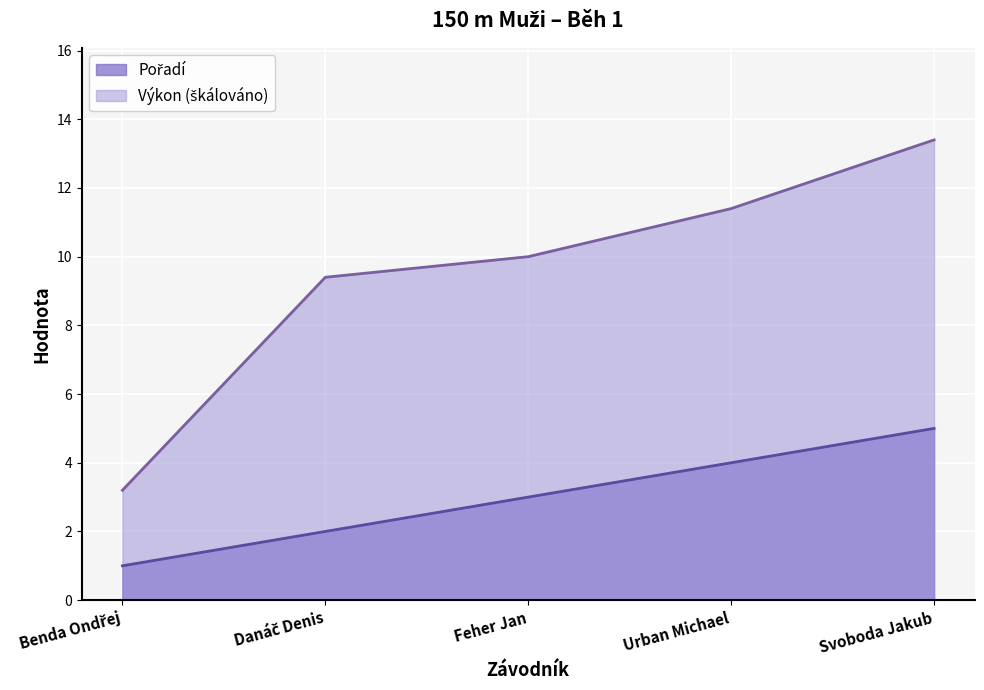

What is the difference between the highest and lowest values at Svoboda Jakub?

8.4